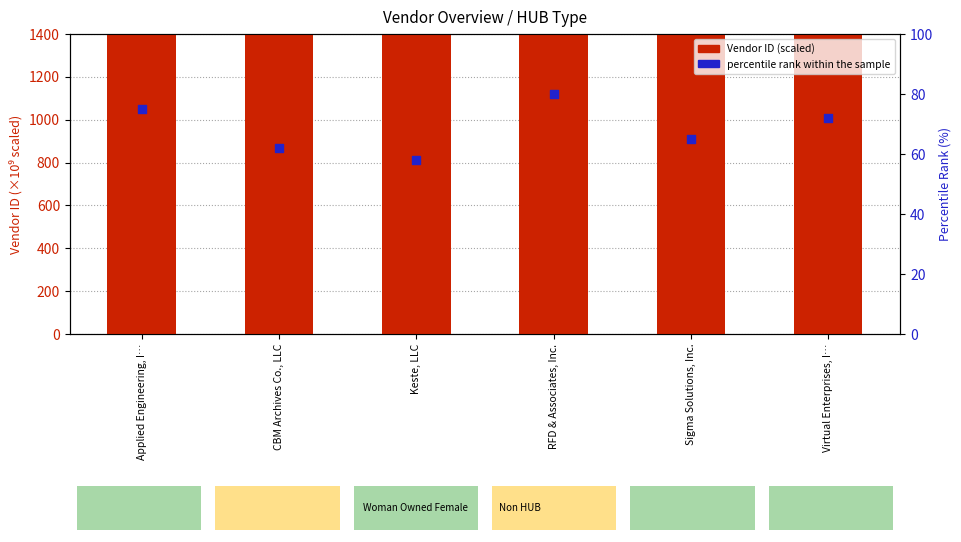

Which series has the widest spread of Y values?

Vendor ID (scaled)